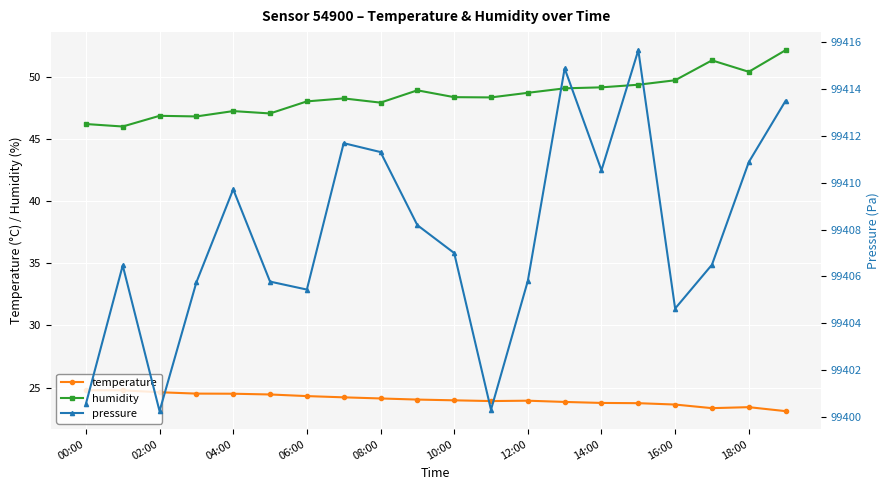

True or false: temperature and humidity cross at least once.

False